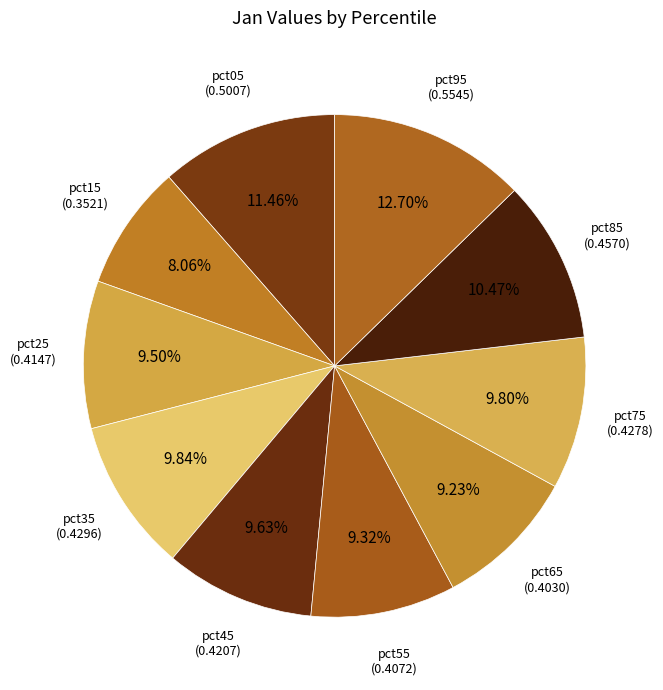

What is the smallest slice in the pie chart?

pct15